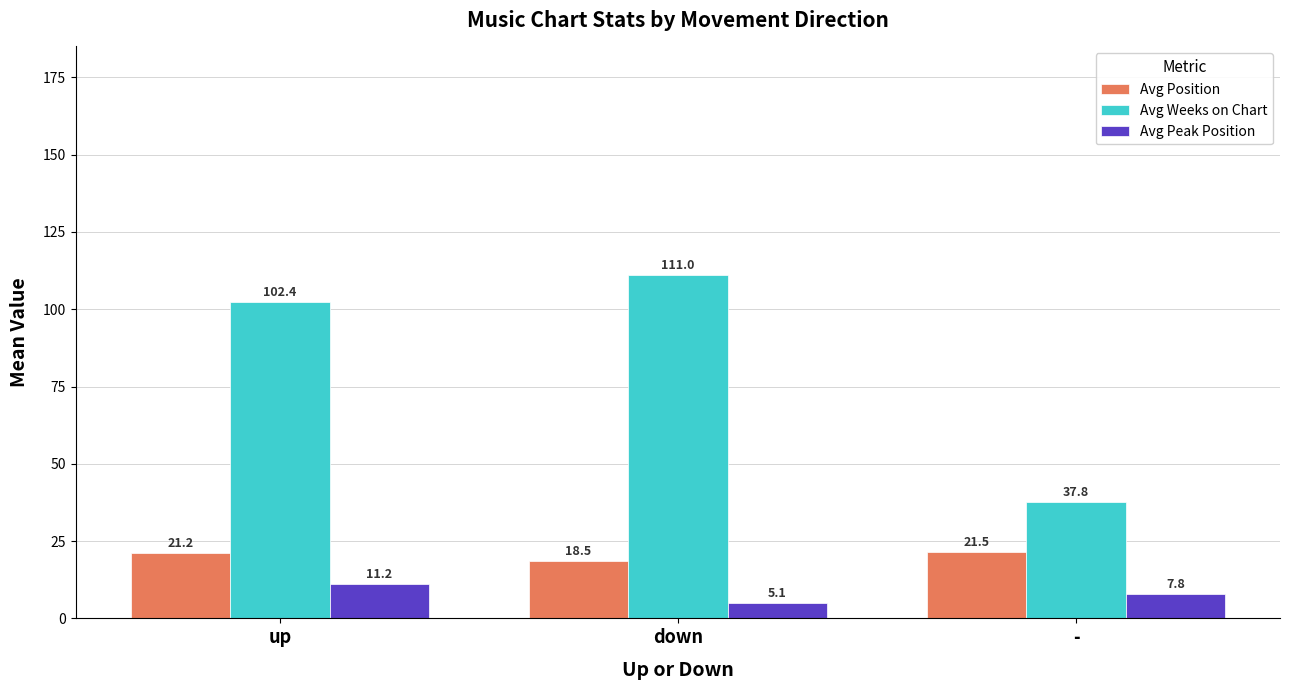

Count the number of categories in the chart.

3